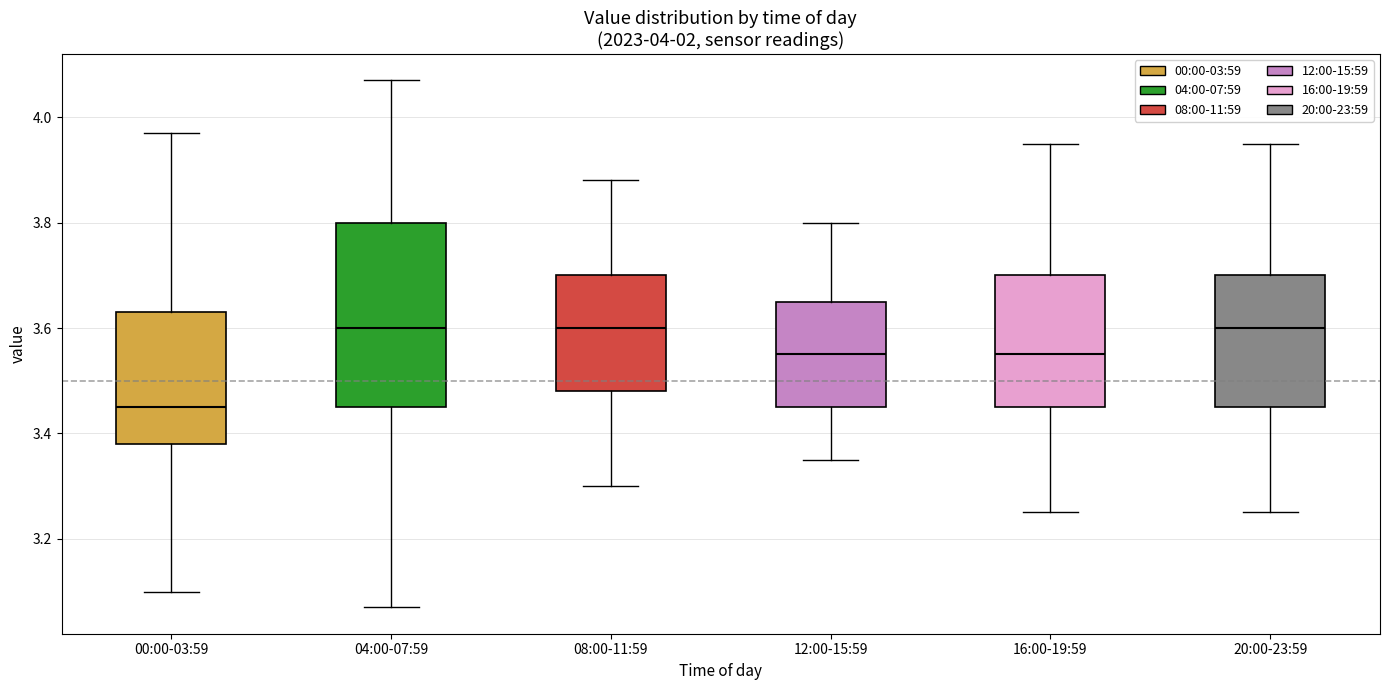

Which box is the tallest, from its lower edge to its upper edge?

04:00-07:59